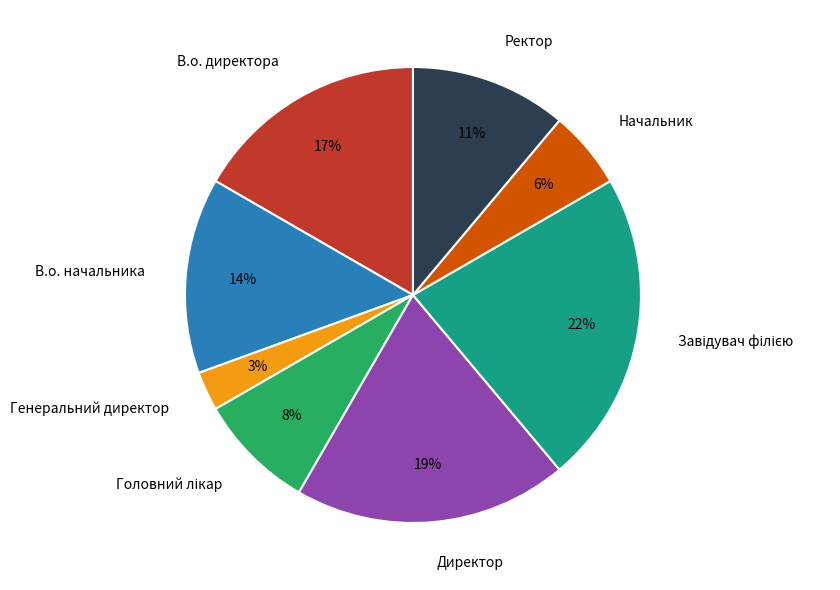

To the nearest percent, what percentage of the pie is В.о. директора?

17%